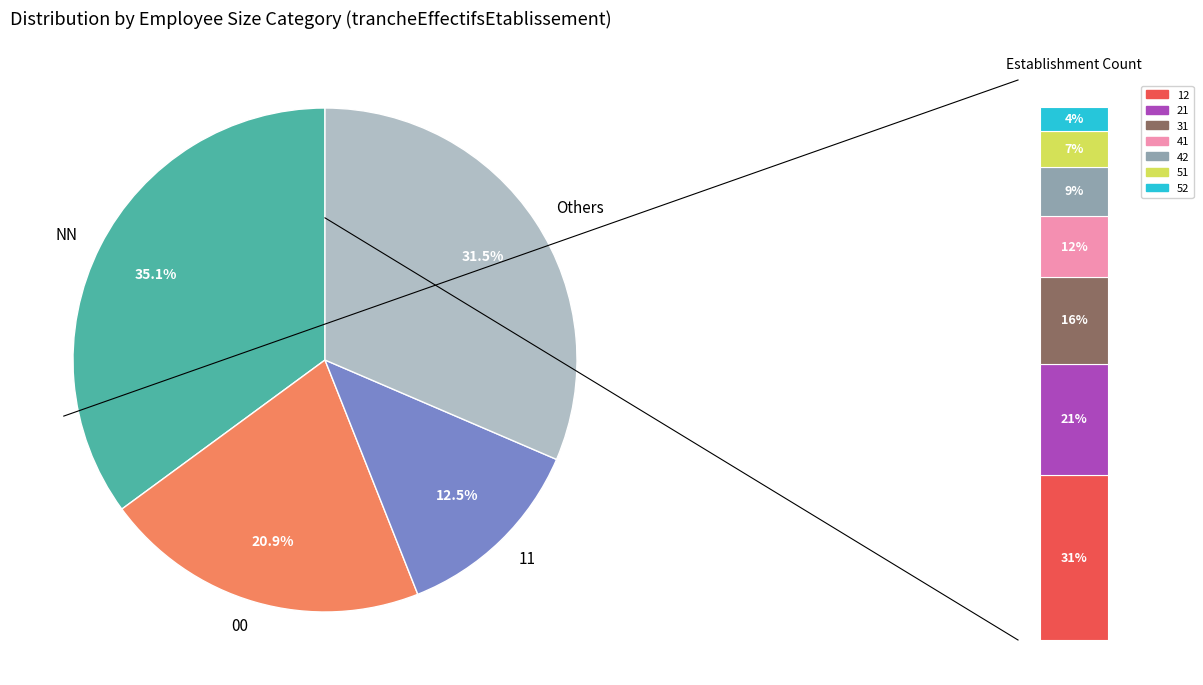

Rank the categories by value from lowest to highest.

52, 51, 42, 41, 31, 21, 12, 11, 00, NN